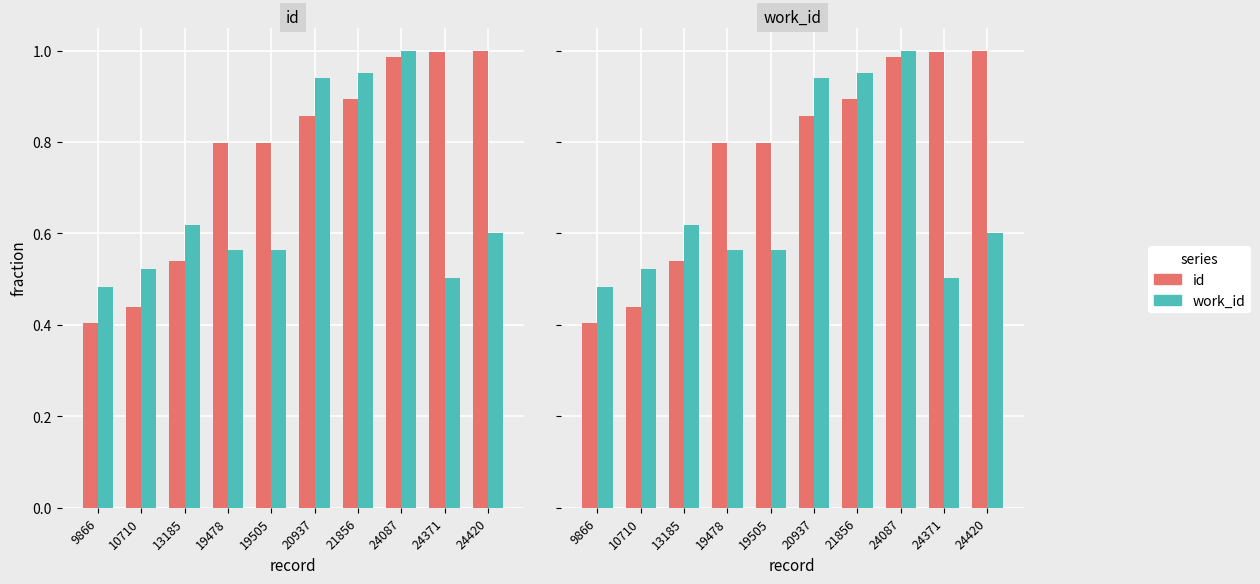

What are all the series names shown in the legend?

id, work_id